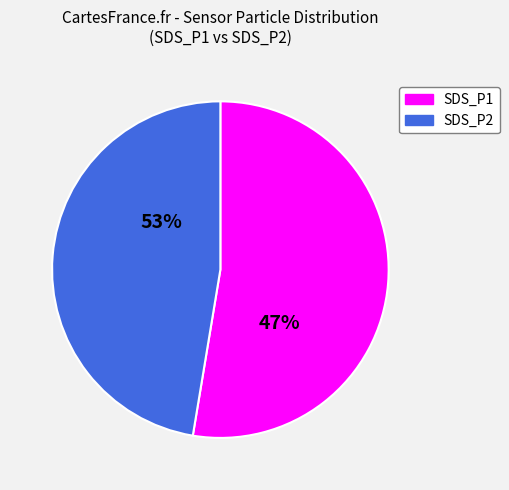

To the nearest percent, what portion does SDS_P2 represent?

48%